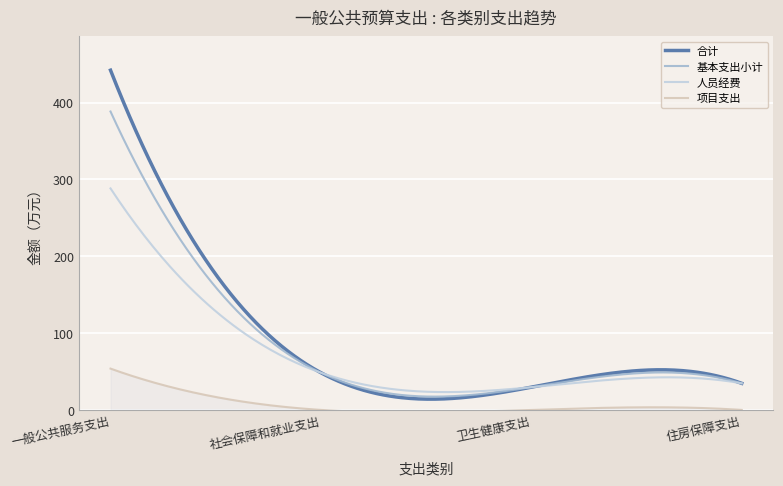

What is the maximum value shown in the chart?

442.3